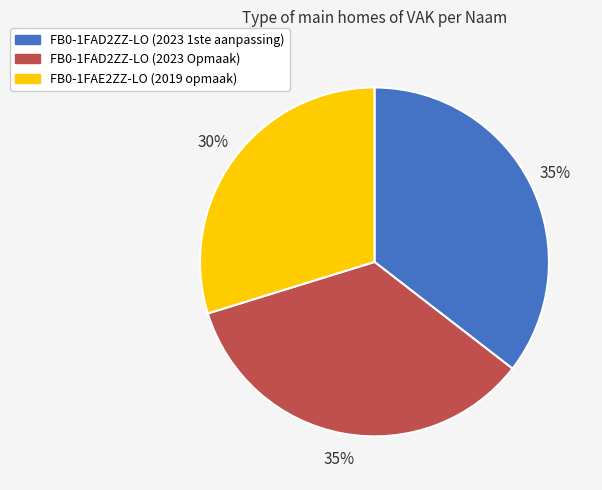

Count the number of slices in the pie.

3